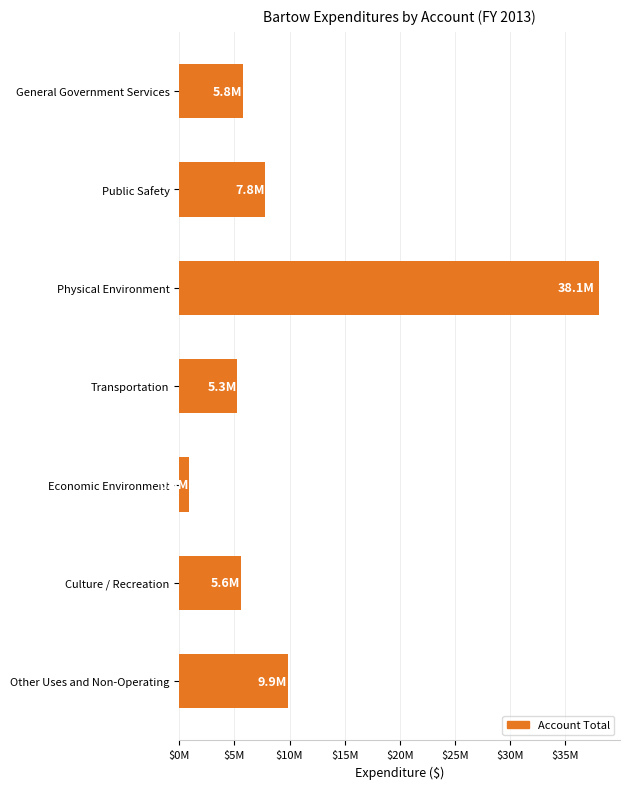

Does the chart contain any negative values?

No